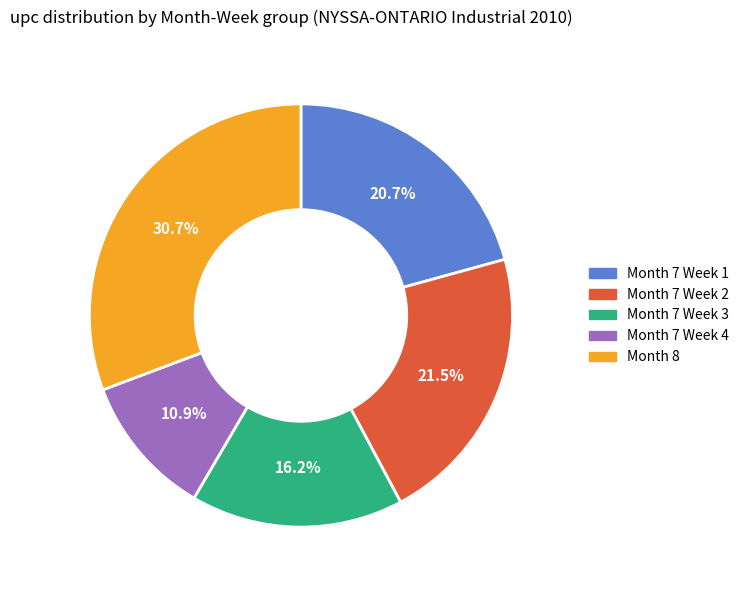

How many slices are in this pie chart?

5